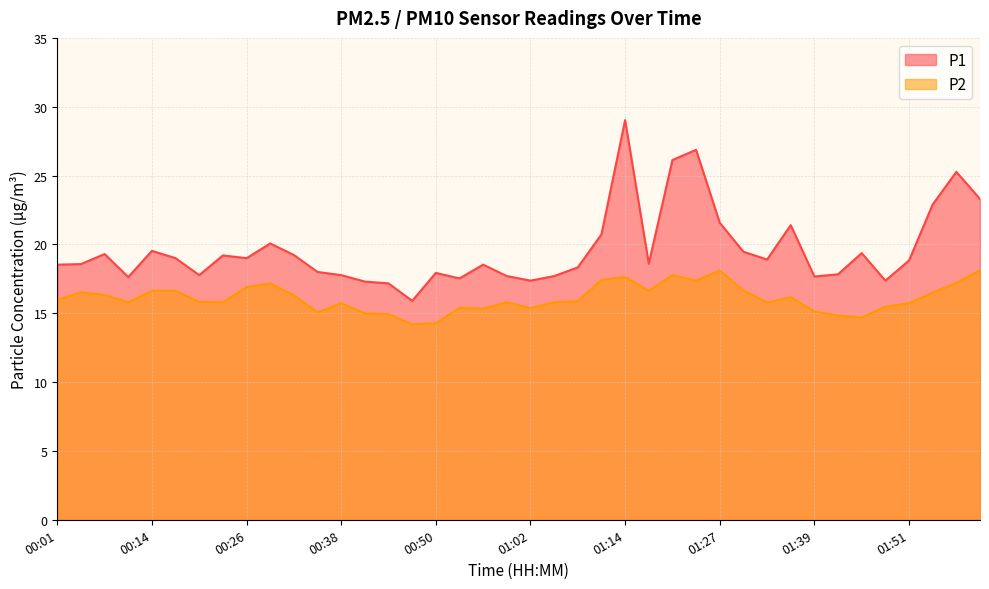

What is the sum of the P1 values at 00:17 and 00:44?

36.2